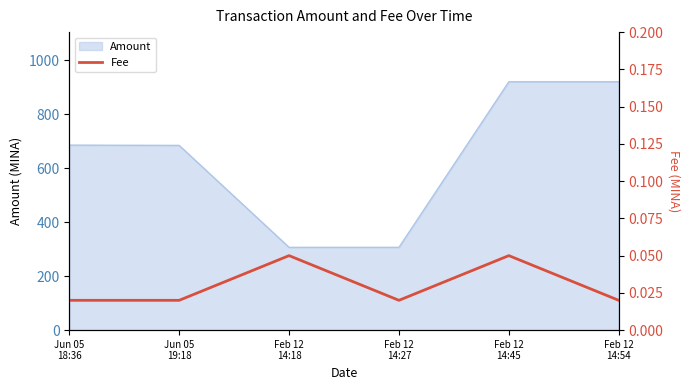

Which has a higher value, Feb 12
14:27 or Feb 12
14:45?

Feb 12
14:45